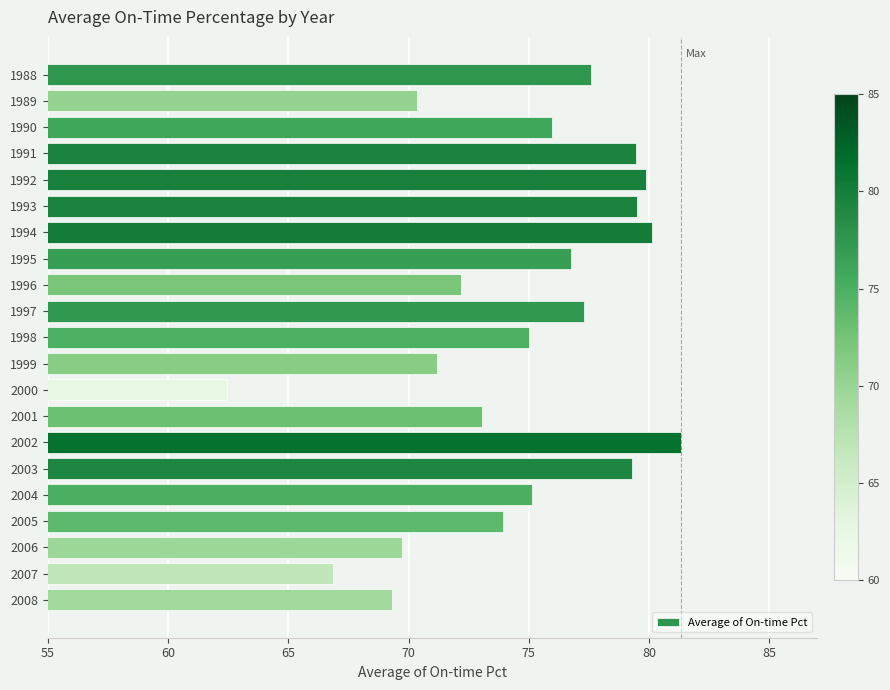

What is the average value?

74.6